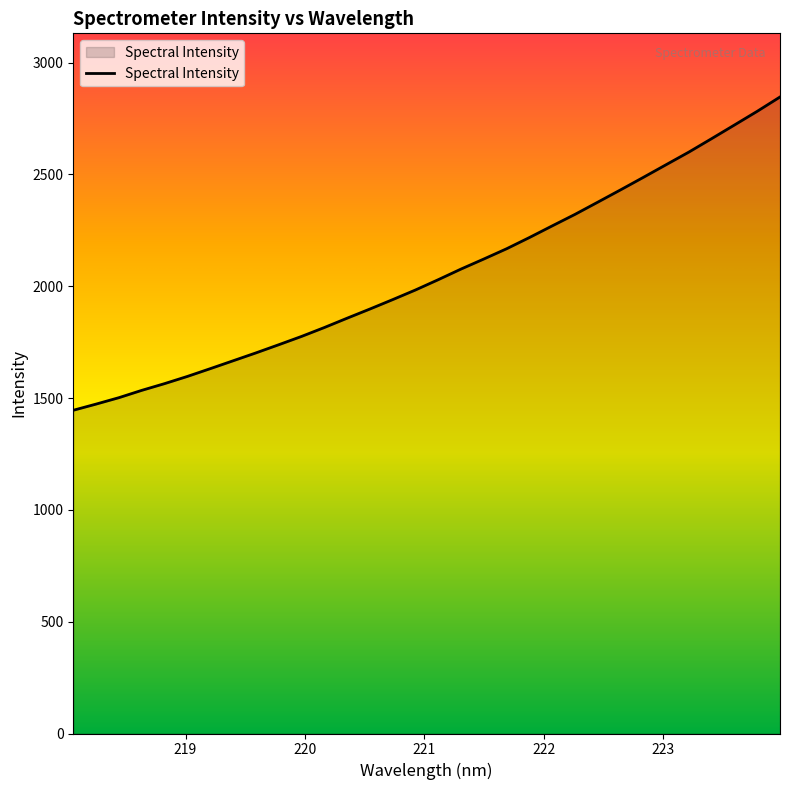

What is the maximum value shown in the chart?

2846.4